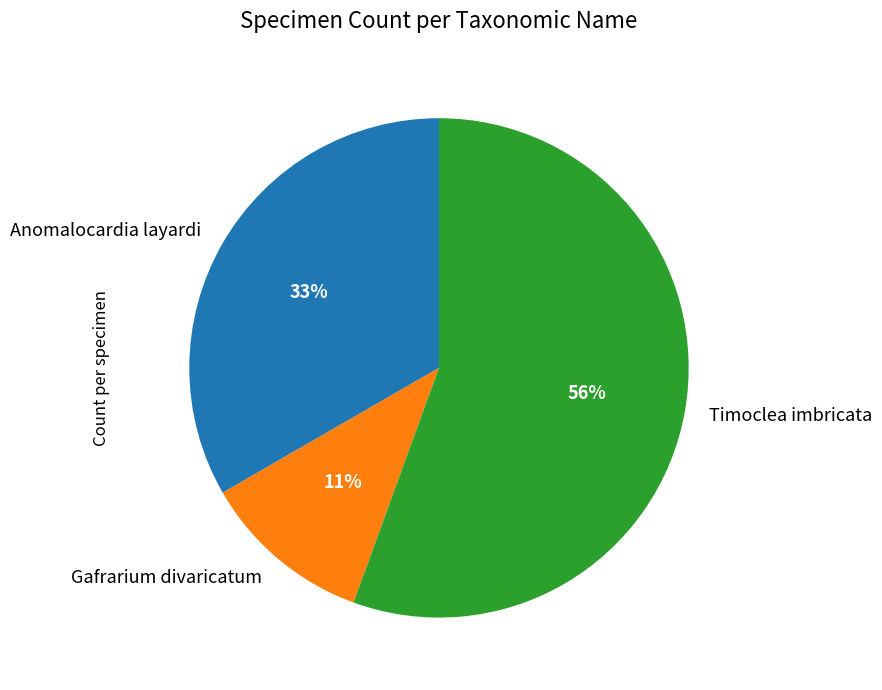

Which category accounts for the majority?

Timoclea imbricata